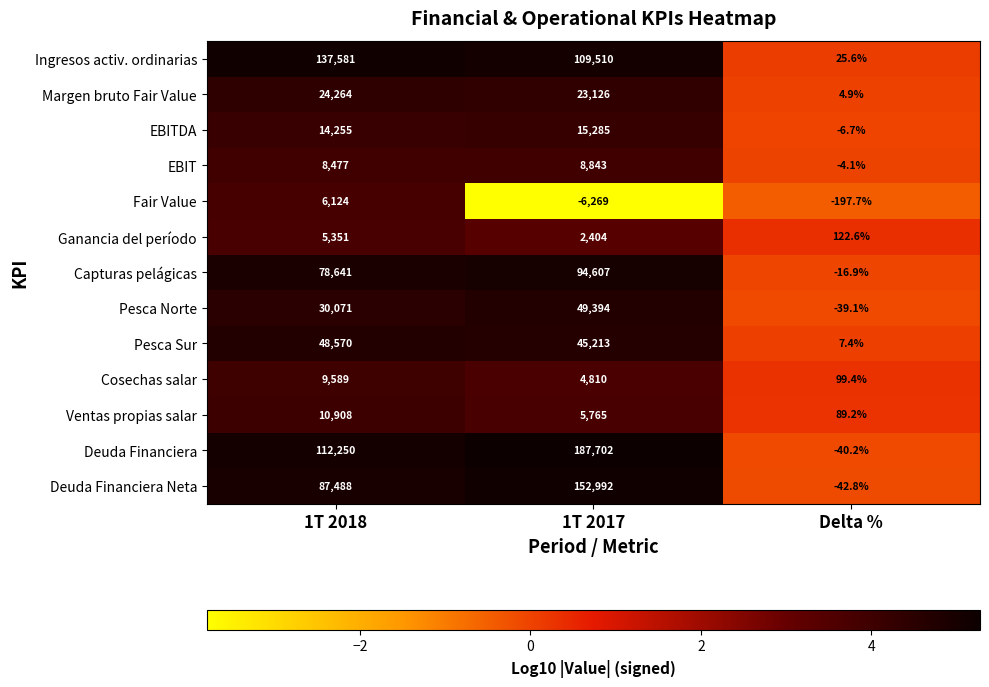

Where does the Fair Value series first go above -197?

1T 2018